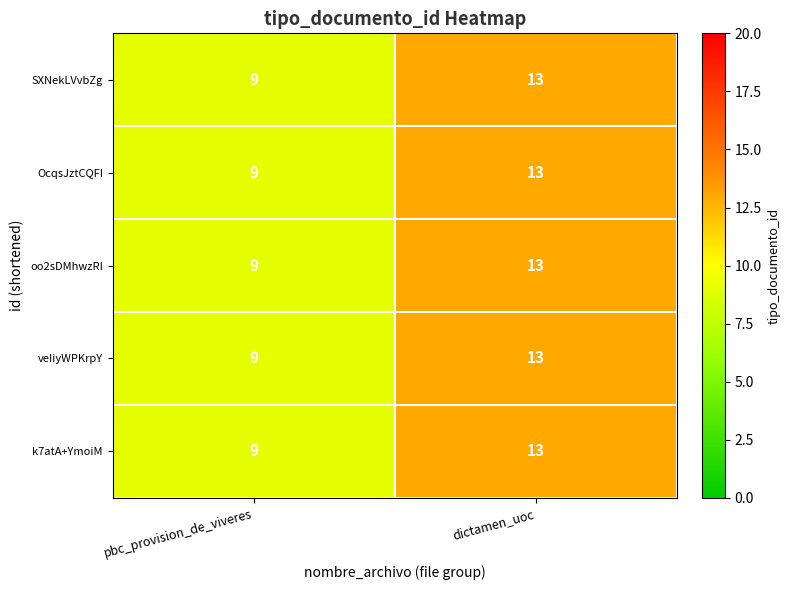

What is the total value across all series at pbc_provision_de_viveres?

45